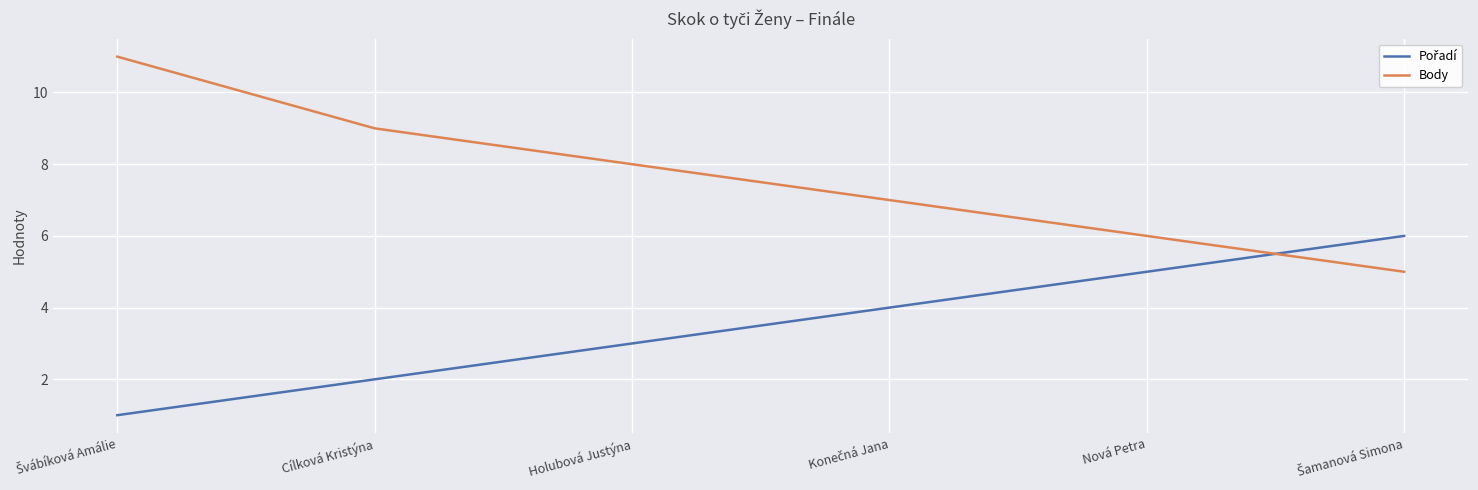

How many lines are shown in the chart?

2